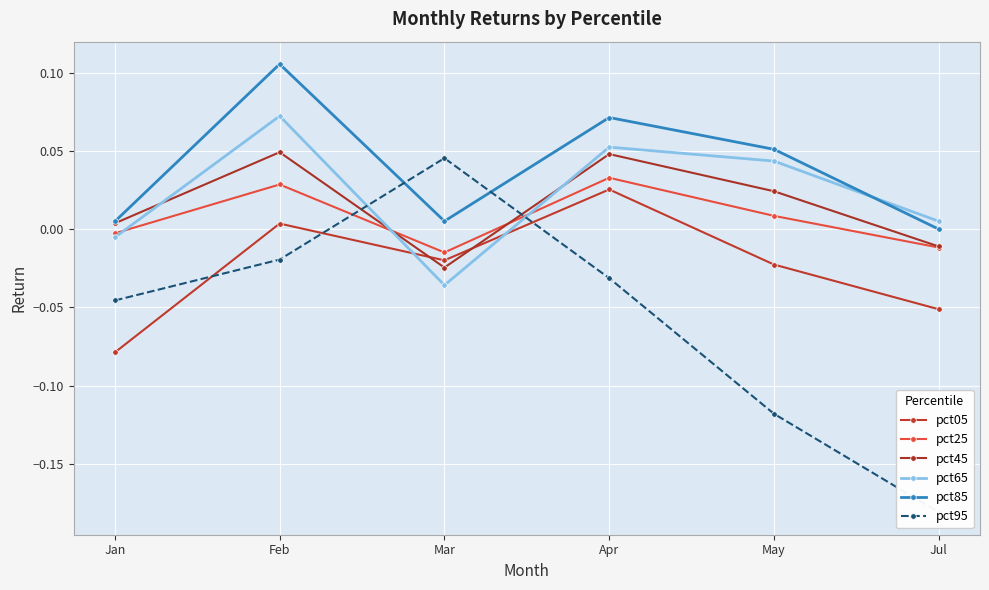

What is the lowest value of the pct95 series?

-0.2